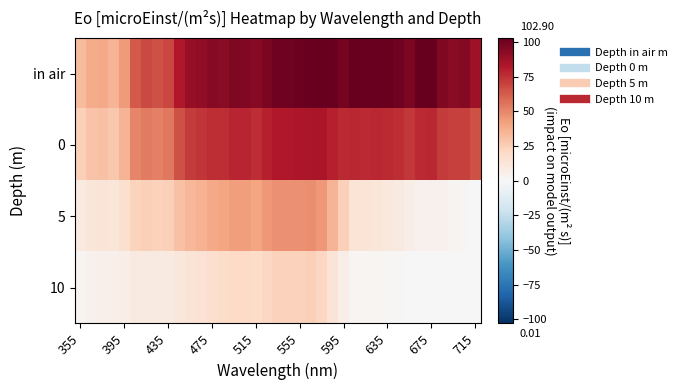

Rank the series by their average value, from highest to lowest.

in air, 0, 5, 10